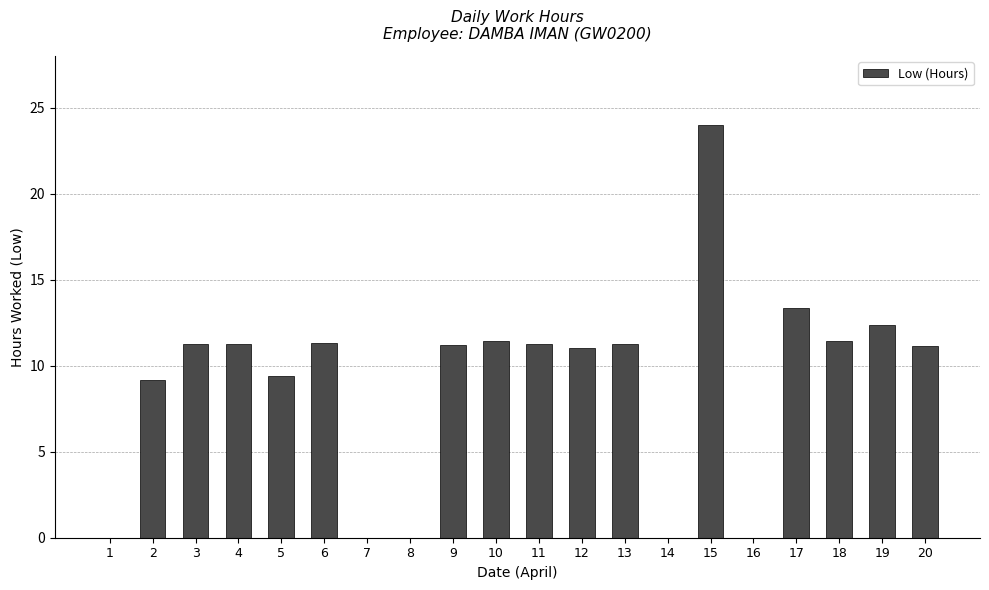

What is the change in value from 5 to 8?

-9.4